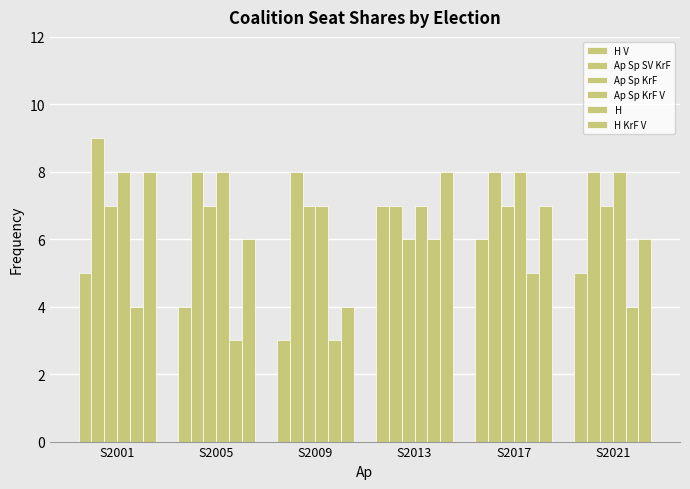

At how many categories does at least one series exceed 7?

6